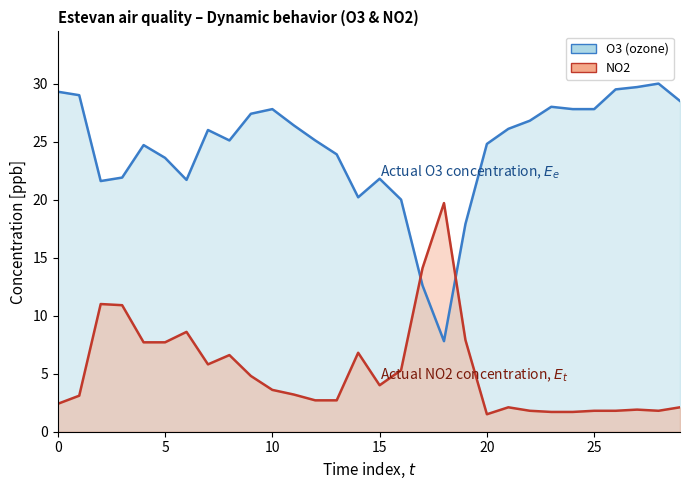

True or false: NO2 has more than 2 points higher than both neighbors.

True